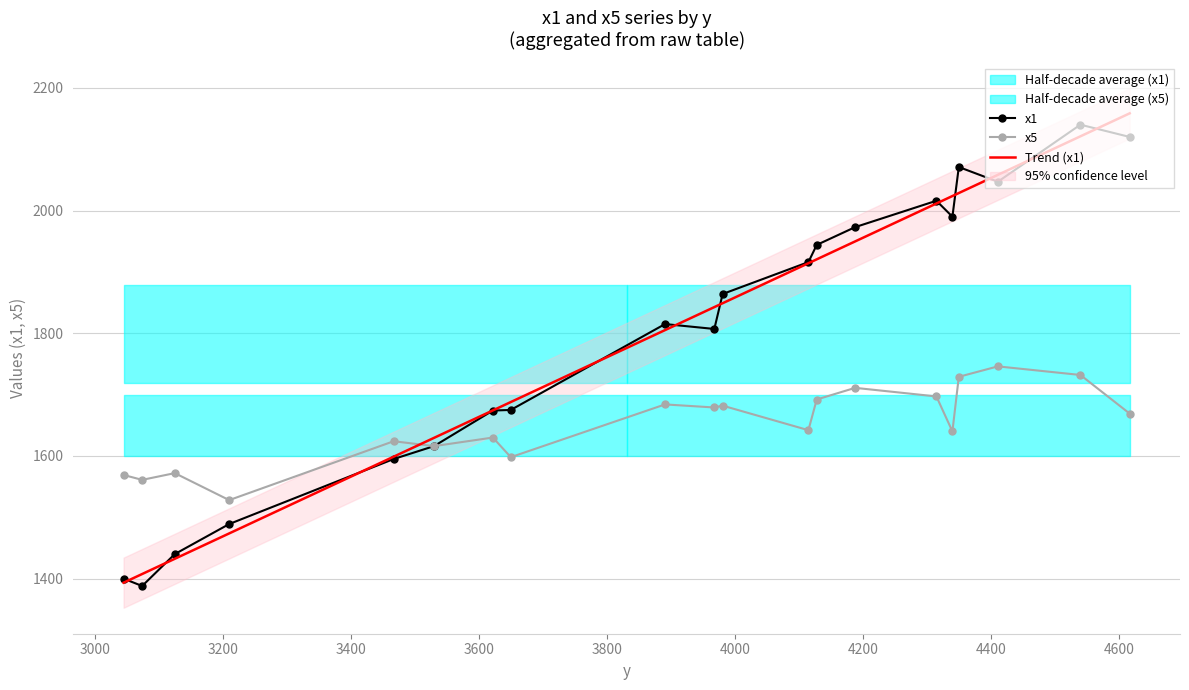

What is the lowest value of the x1 series?

1388.0